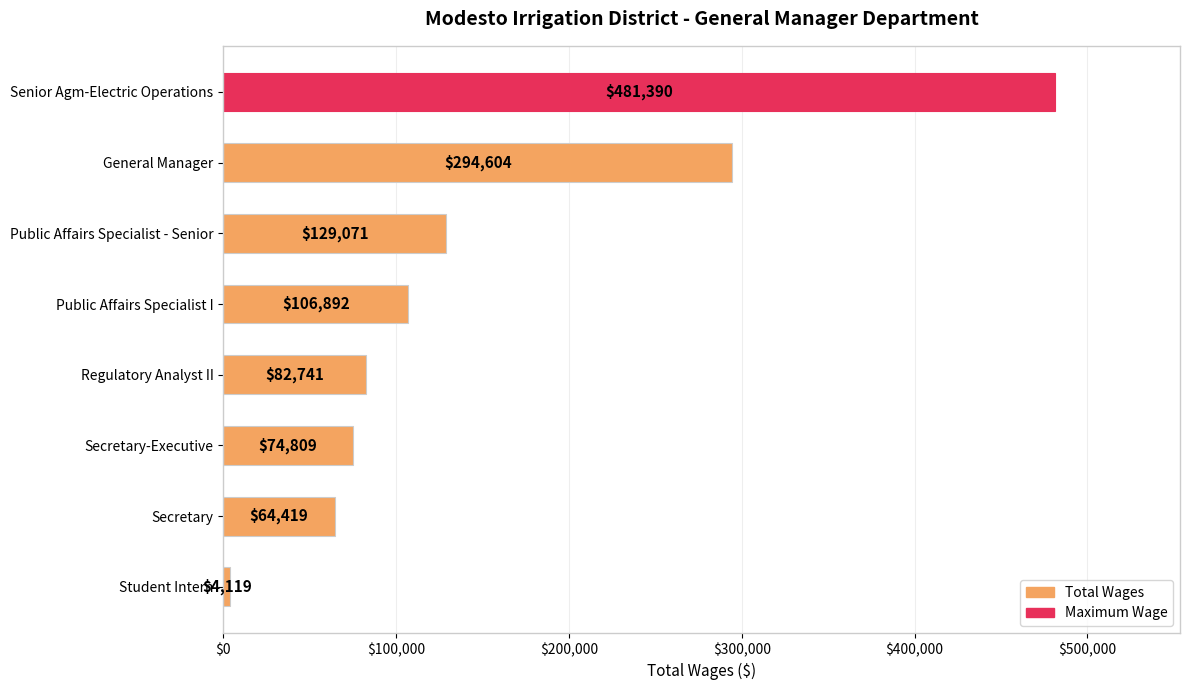

Reading top to bottom, extract all data points from this chart.

481390	294604	129071	106892	82741	74809	64419	4119